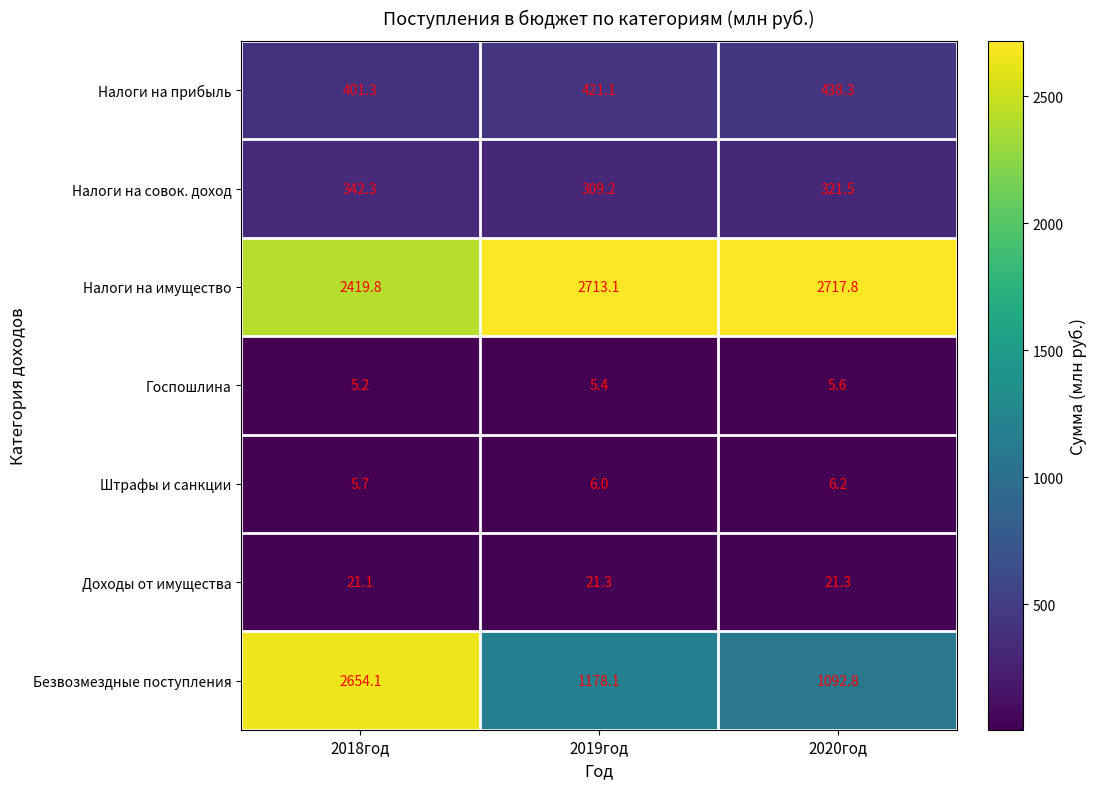

The value of Госпошлина at 2018год is 1.5. True or false?

False